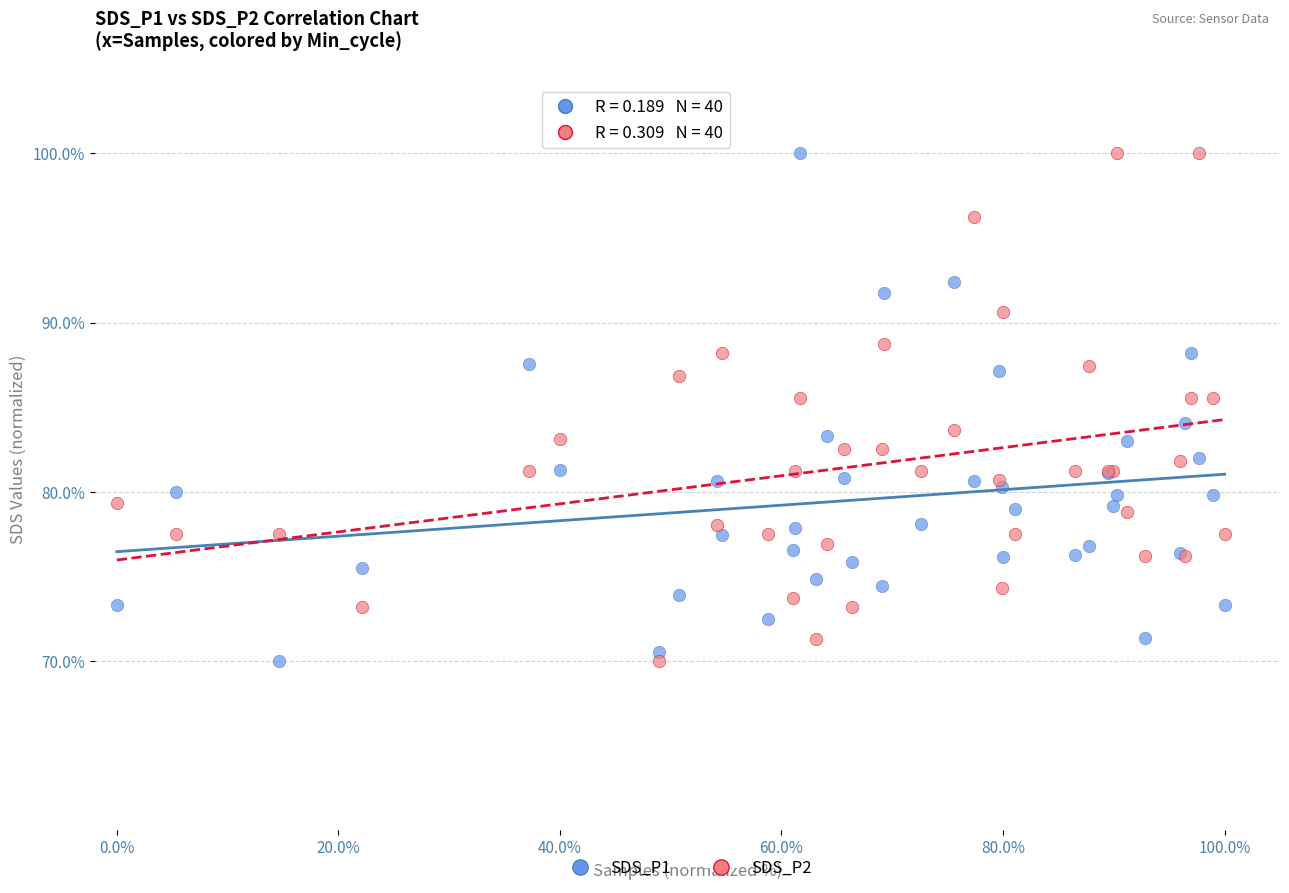

What is the X range (max minus min) for the scatter plot?

100.0